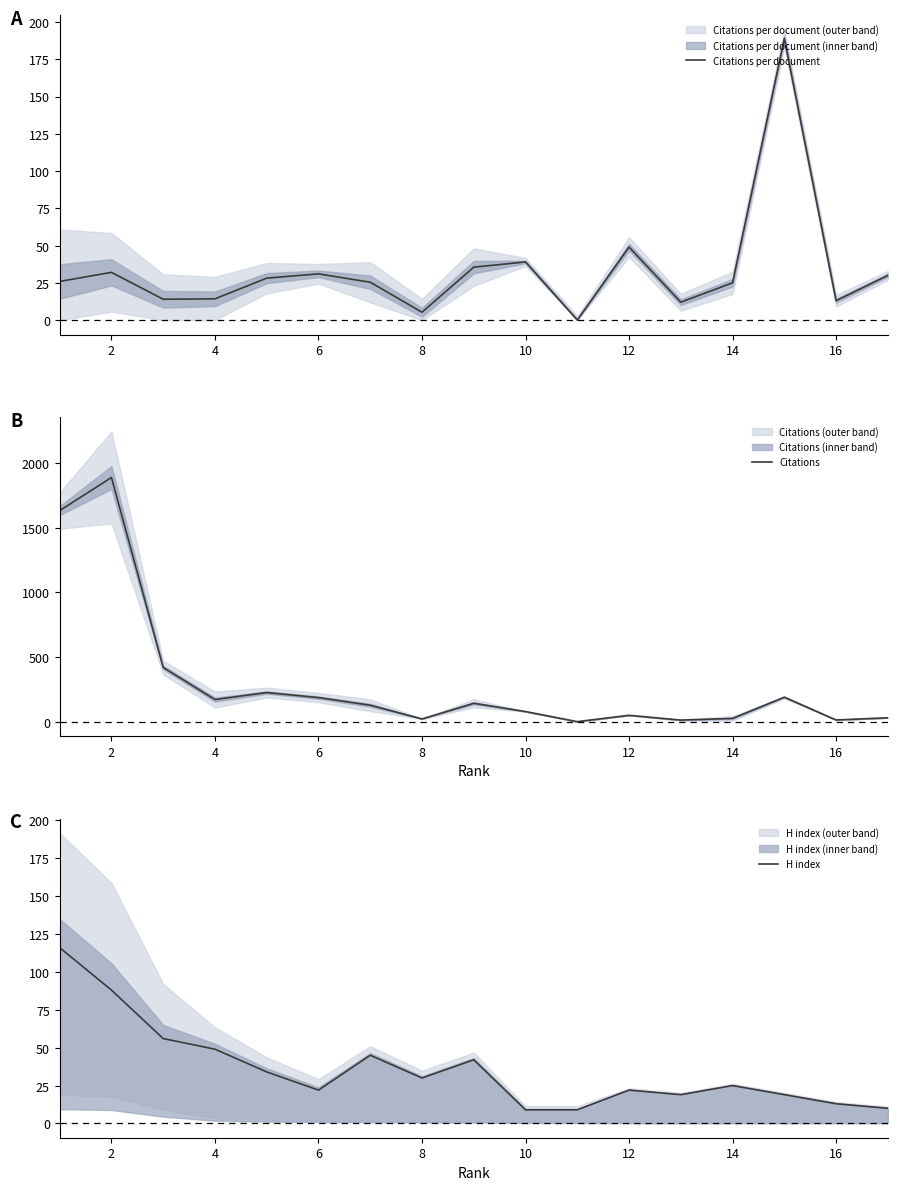

What is the average value of the Citations series?

306